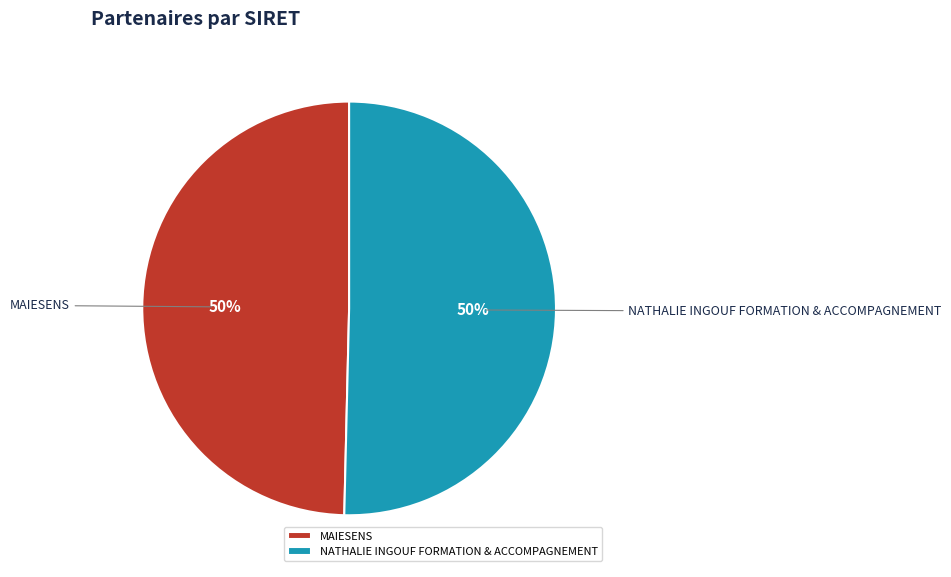

To the nearest percent, what portion does NATHALIE INGOUF FORMATION & ACCOMPAGNEMENT represent?

50%